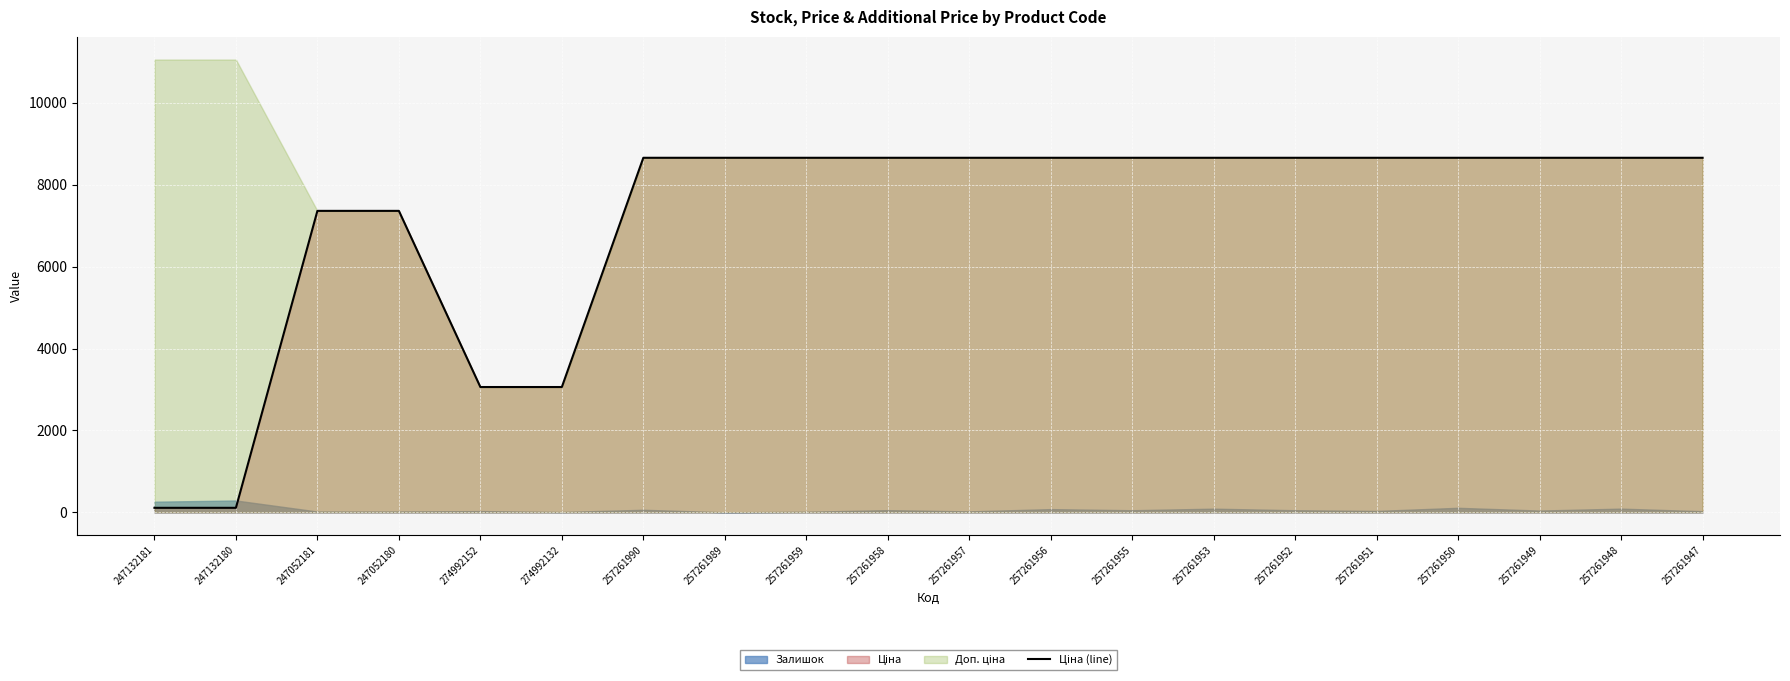

What is the value of the 2nd point from the left?

110.5